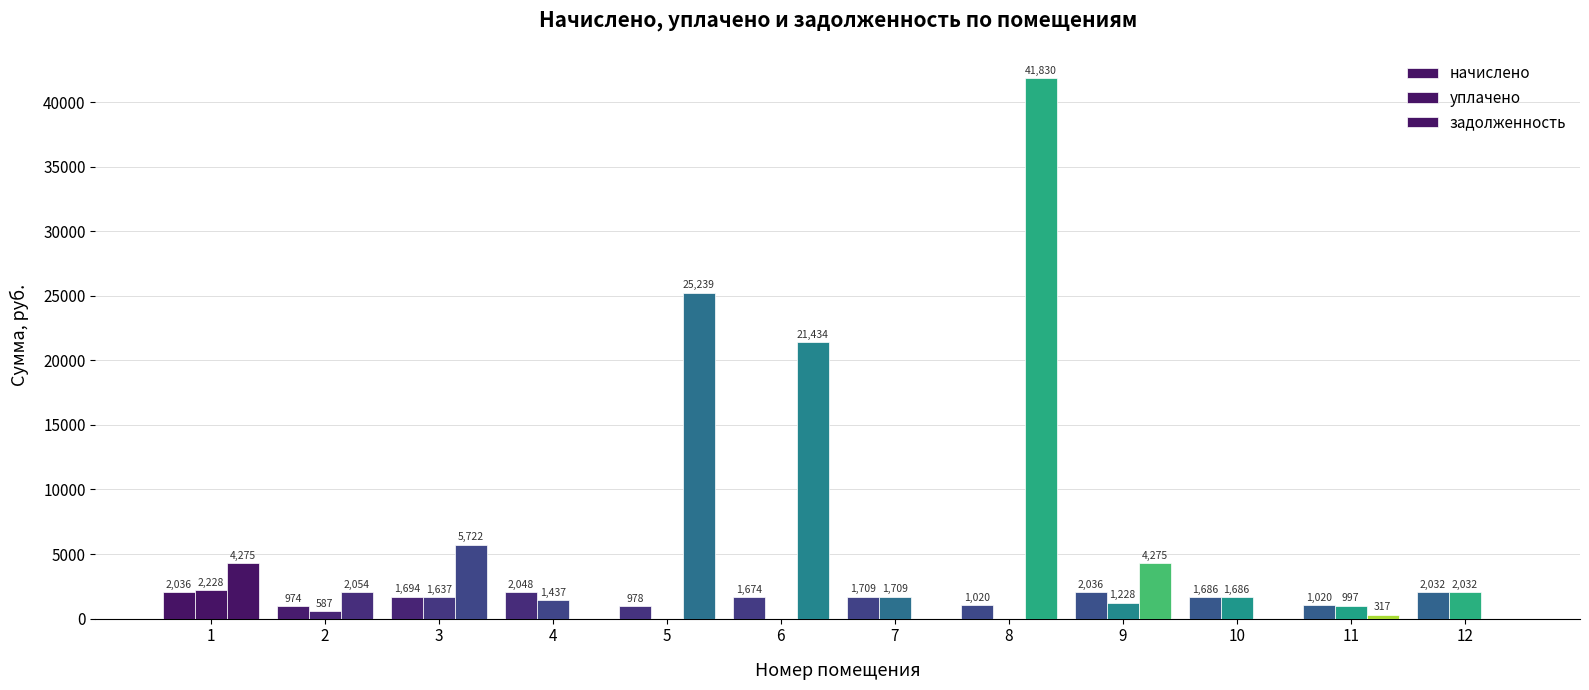

Reading left to right, transcribe all the data shown in this chart.

начислено: 2036.1	973.8	1693.6	2047.7	977.6	1674.3	1709.0	1020.0	2036.1	1685.8	1020.0	2032.3
уплачено: 2228.2	587.4	1637.3	1437.3	0.0	0.0	1709.0	0.0	1228.2	1686.0	996.9	2032.3
задолженность: 4275.4	2053.6	5722.4	0.0	25239.0	21433.8	0.0	41830.2	4275.5	0.0	316.9	0.0